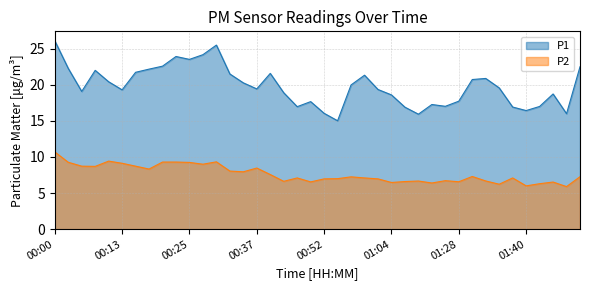

The P2 series shows 7.6 at 00:40. True or false?

True